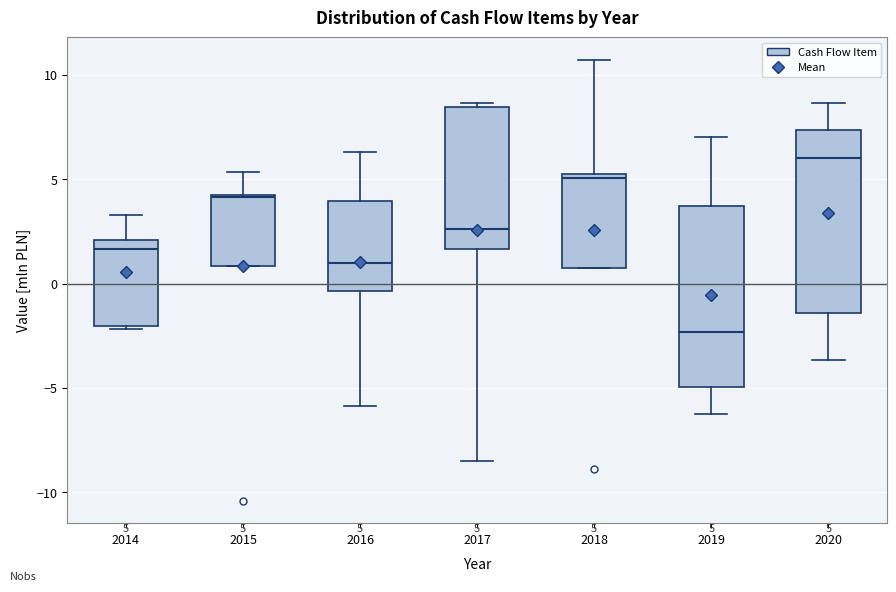

Which box's median line is the highest?

2020